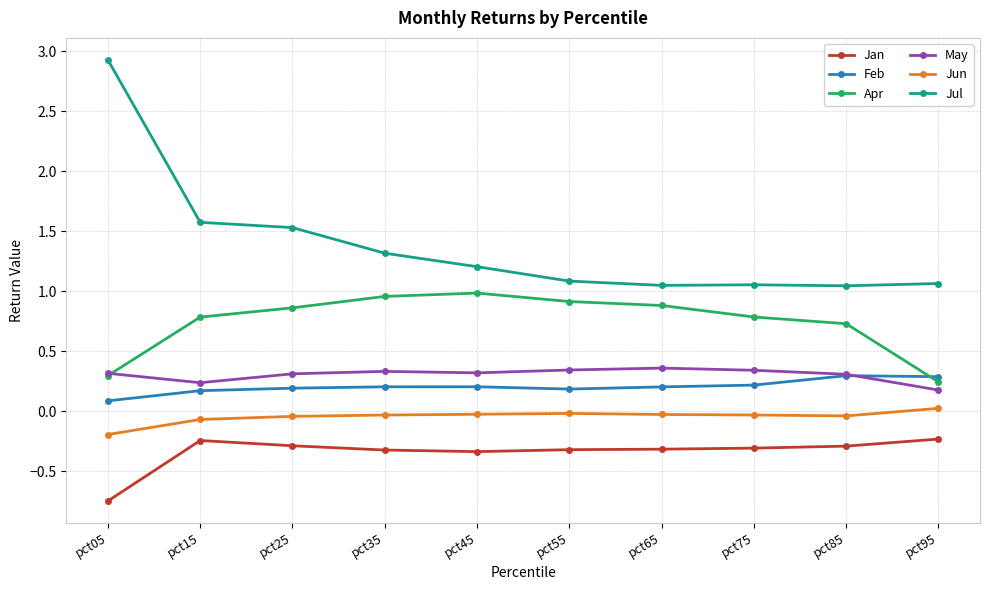

What are all the series names shown in the legend?

Jan, Feb, Apr, May, Jun, Jul